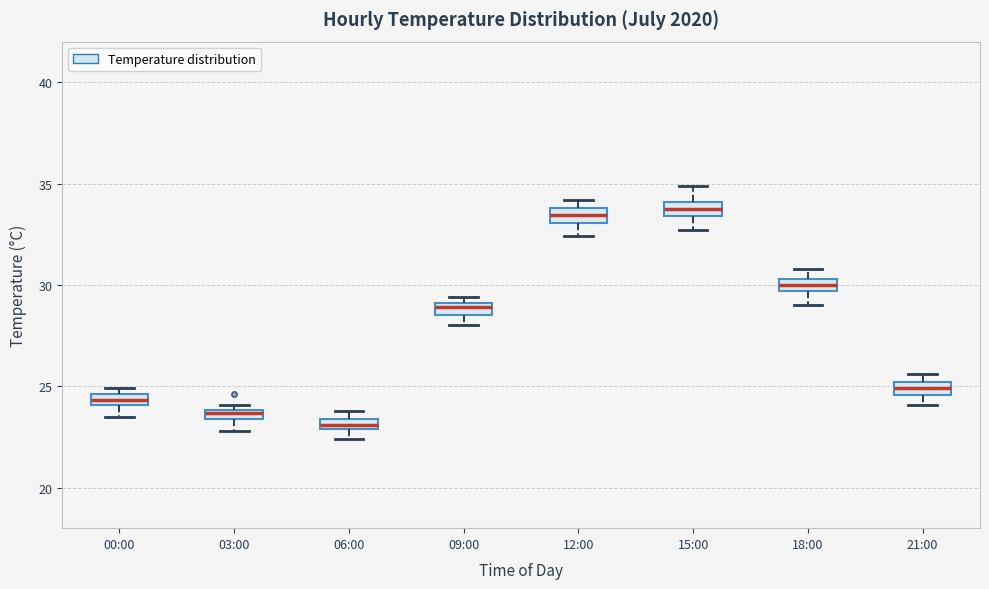

Where is the upper edge of the box for 18:00 on the y-axis? The values are not printed on the chart, so give them approximately, as read against the axis.

30.5